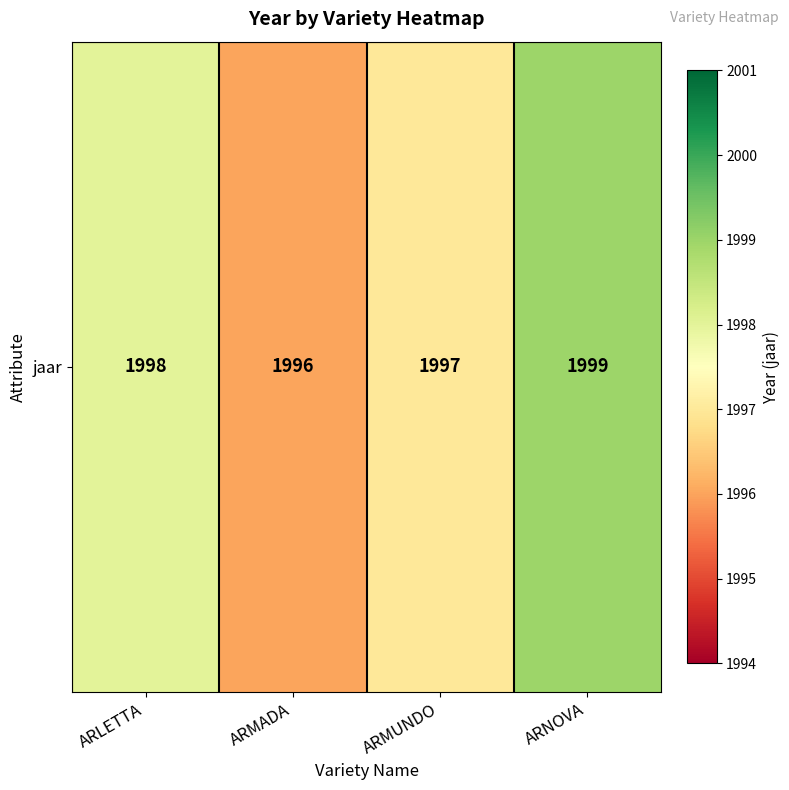

Read the value at ARMADA.

1996